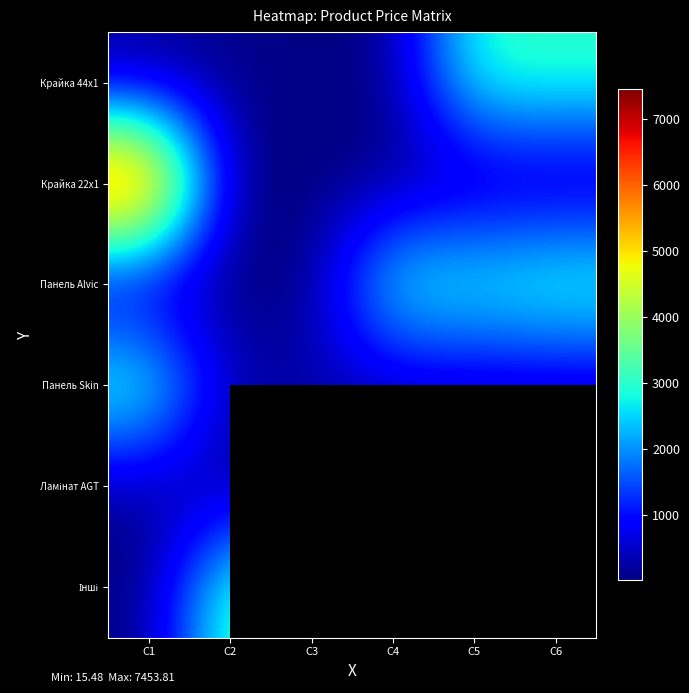

Which series has the largest range (max minus min)?

Крайка 22x1